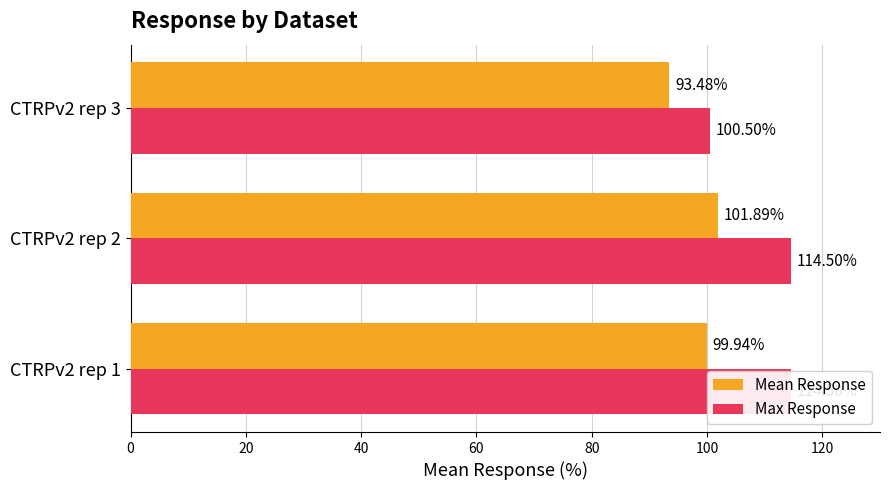

What is the average value of the Max Response series?

109.8